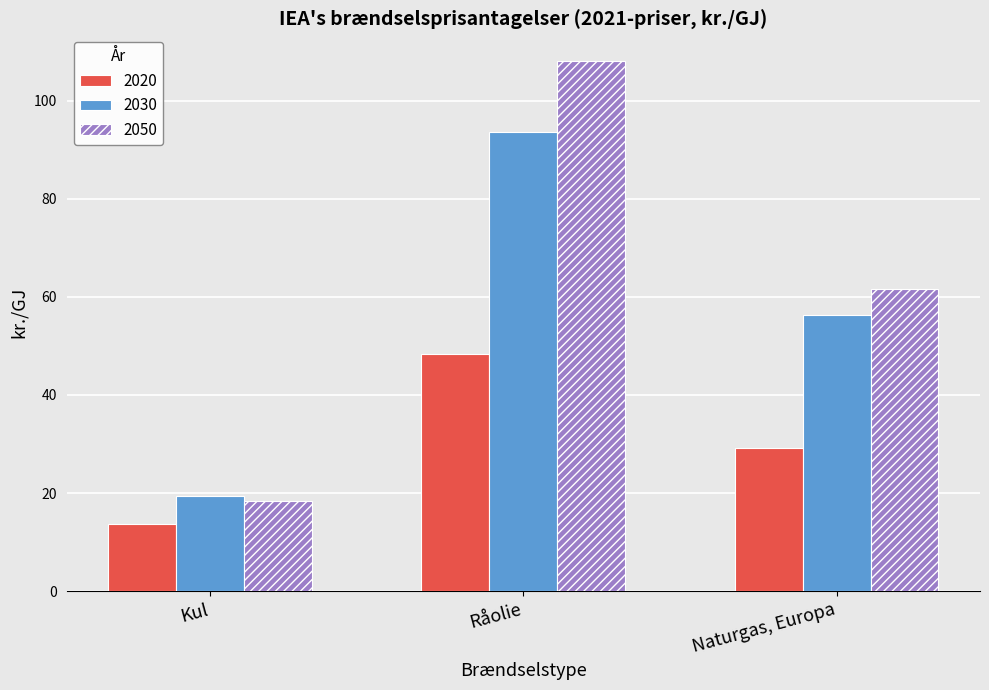

What position from the right is Naturgas, Europa?

1